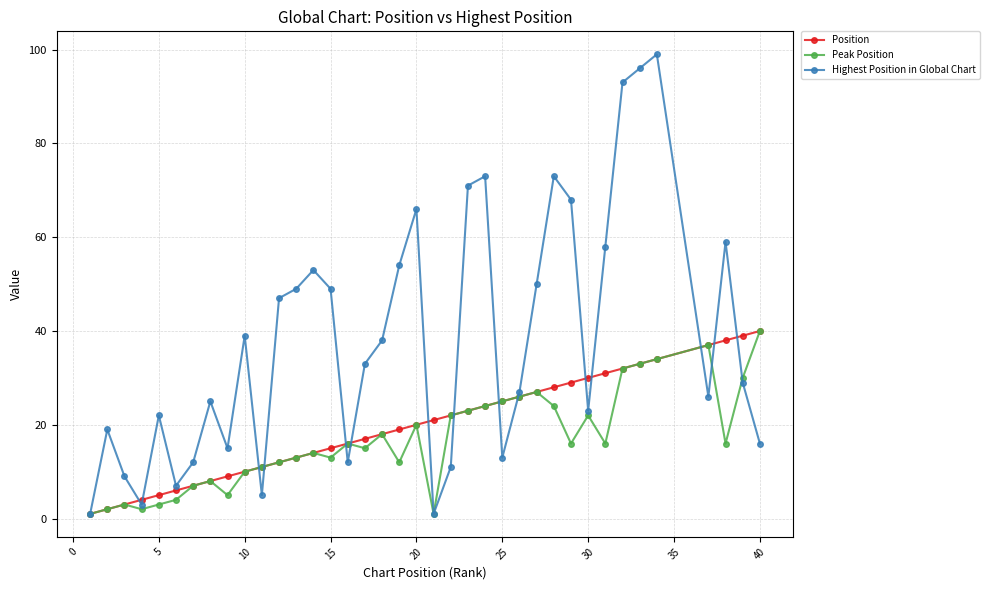

What is the highest value of the Position series?

40